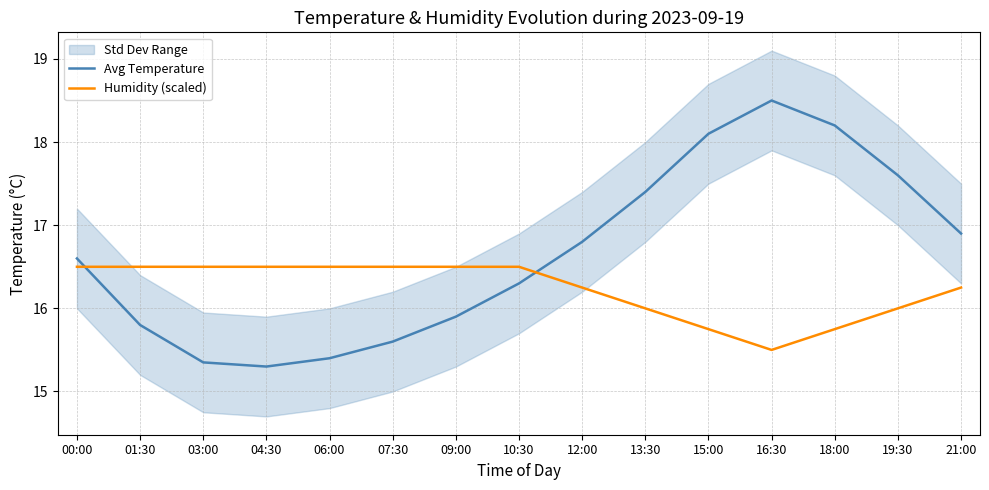

Which series changed the most between 18:00 and 19:30?

Avg Temperature